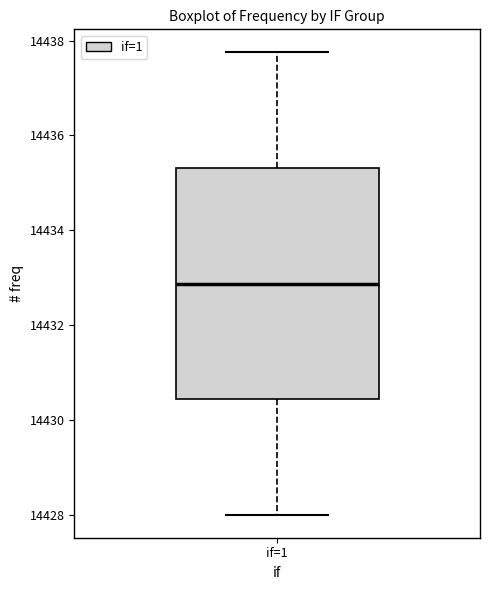

Read this box plot against the y-axis: the position of the median line, the range covered by the box, and the ends of both whiskers. The values are not printed on the chart, so give them approximately, as read against the axis.

median 14432.8, box 14430.4 to 14435.4, whiskers 14428.0 to 14437.8